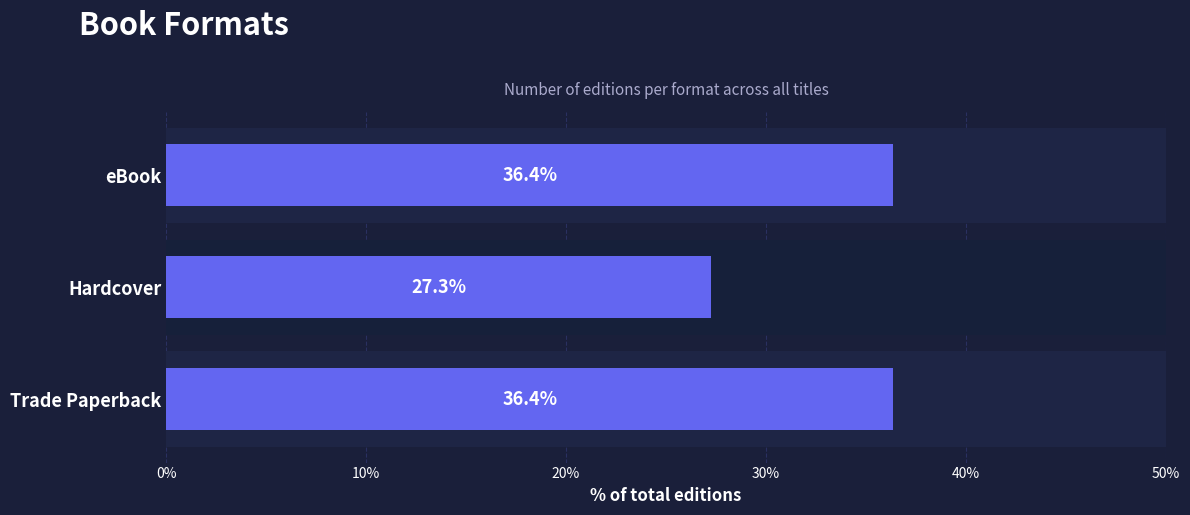

What is the maximum value shown in the chart?

36.4